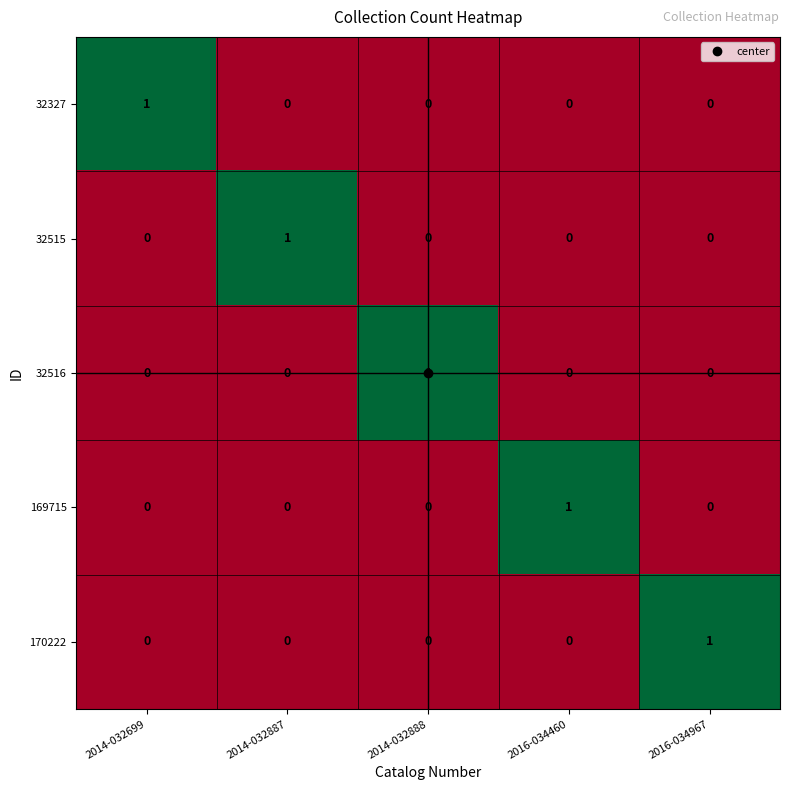

How many categories are shown in the chart?

5